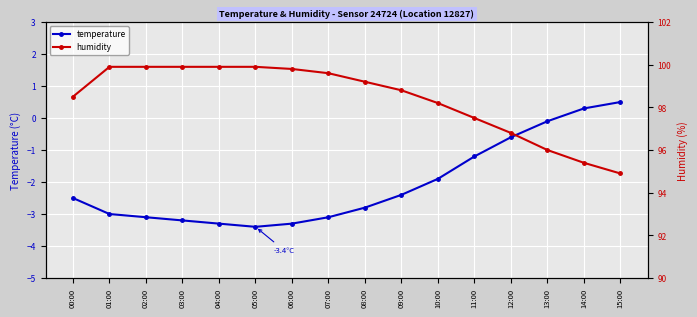

What is the label of the 4th point from the right?

12:00